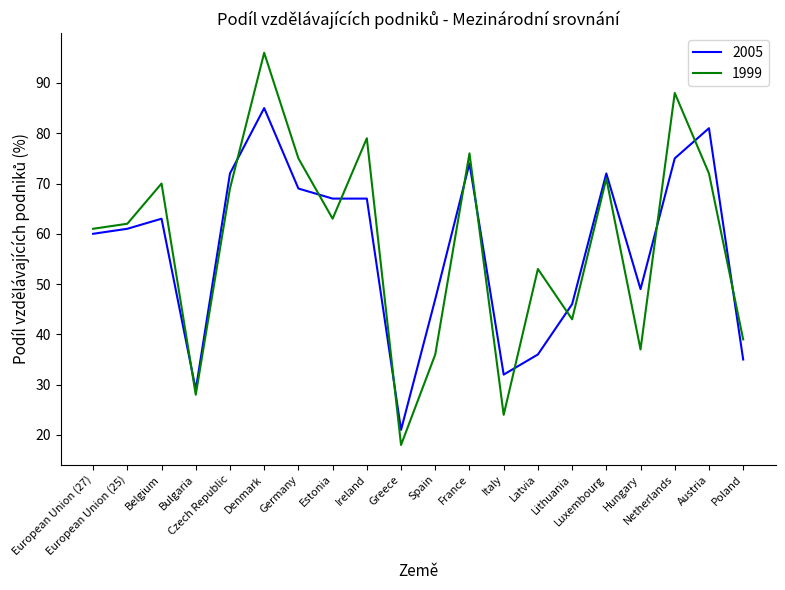

What is the lowest value of the 1999 series?

18